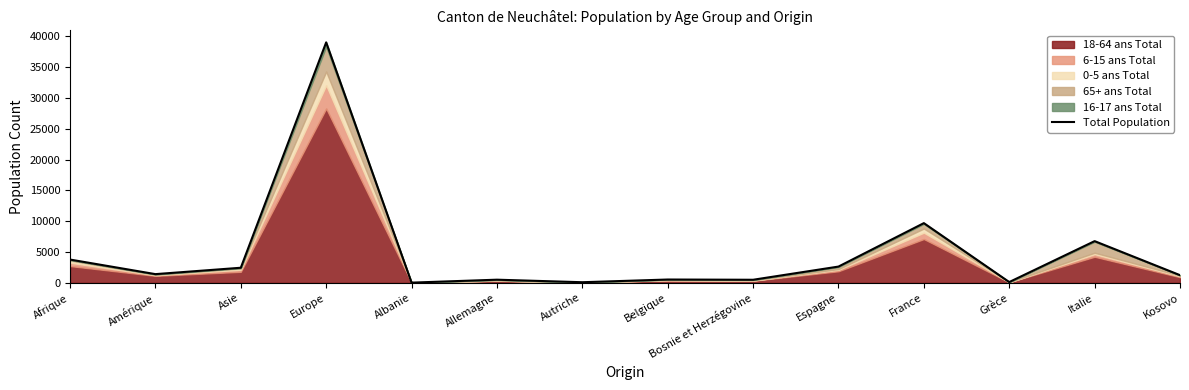

Rank the categories by value from lowest to highest.

Albanie, Autriche, Grèce, Bosnie et Herzégovine, Allemagne, Belgique, Kosovo, Amérique, Asie, Espagne, Afrique, Italie, France, Europe